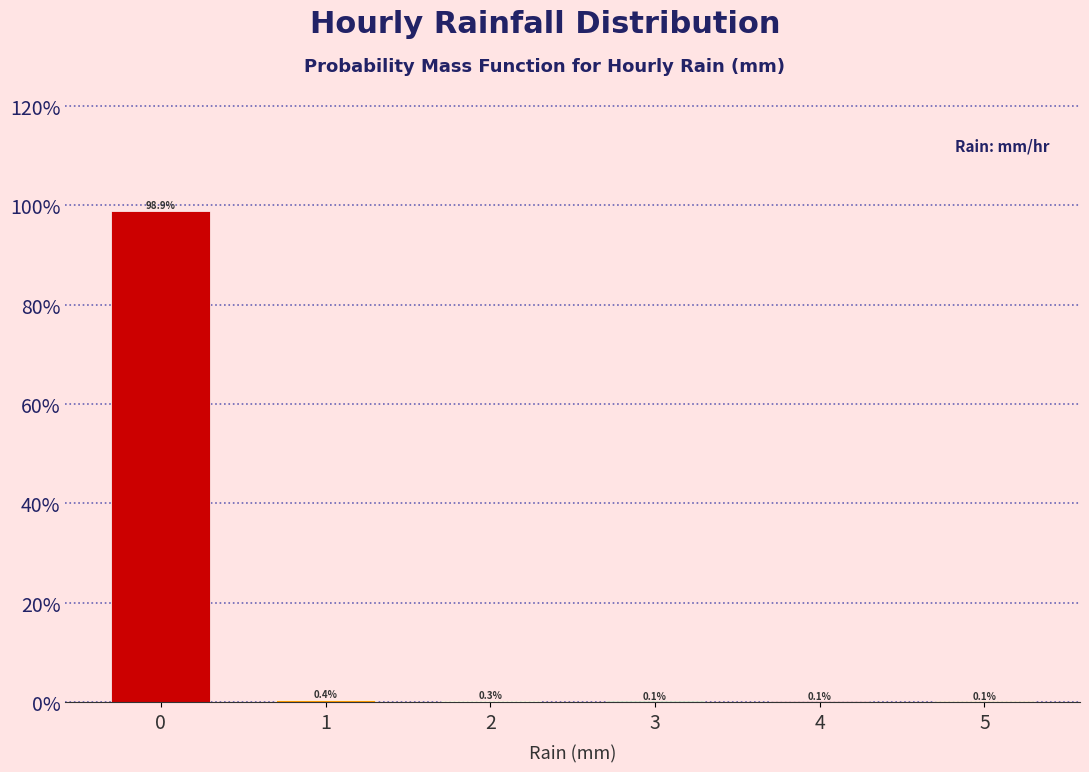

Reading left to right, what are all the values shown in this chart?

0=98.9	1=0.4	2=0.3	3=0.1	4=0.1	5=0.1